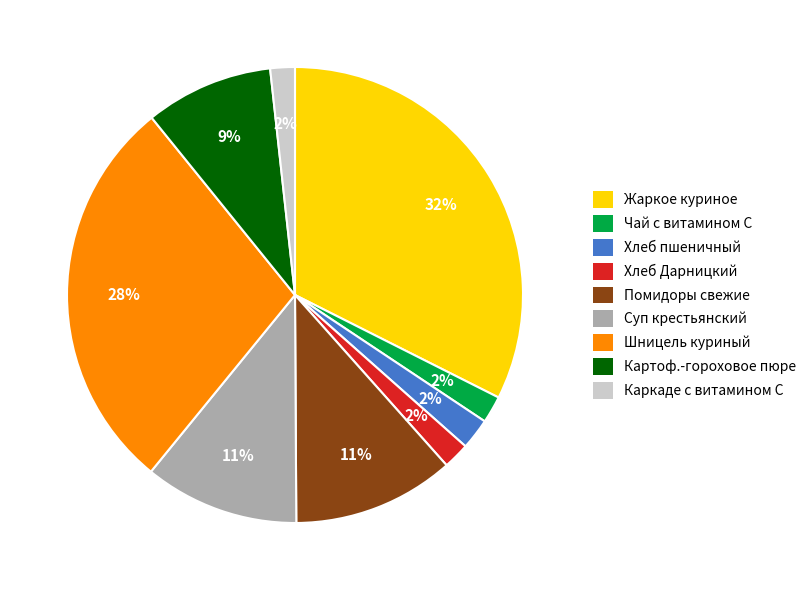

To the nearest percent, what is the average slice percentage?

11%